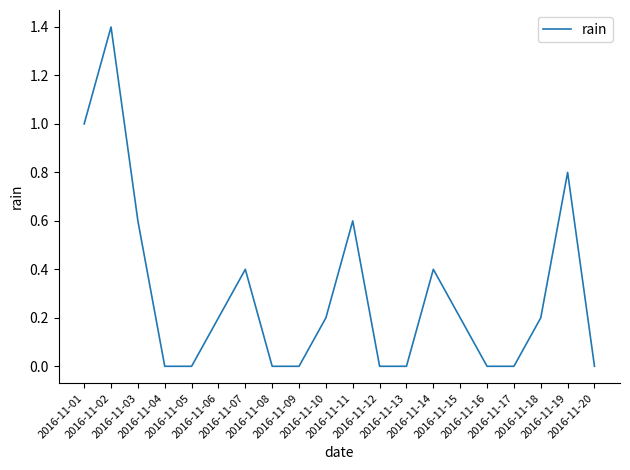

Is it true that the value at 2016-11-13 is 0.0?

True